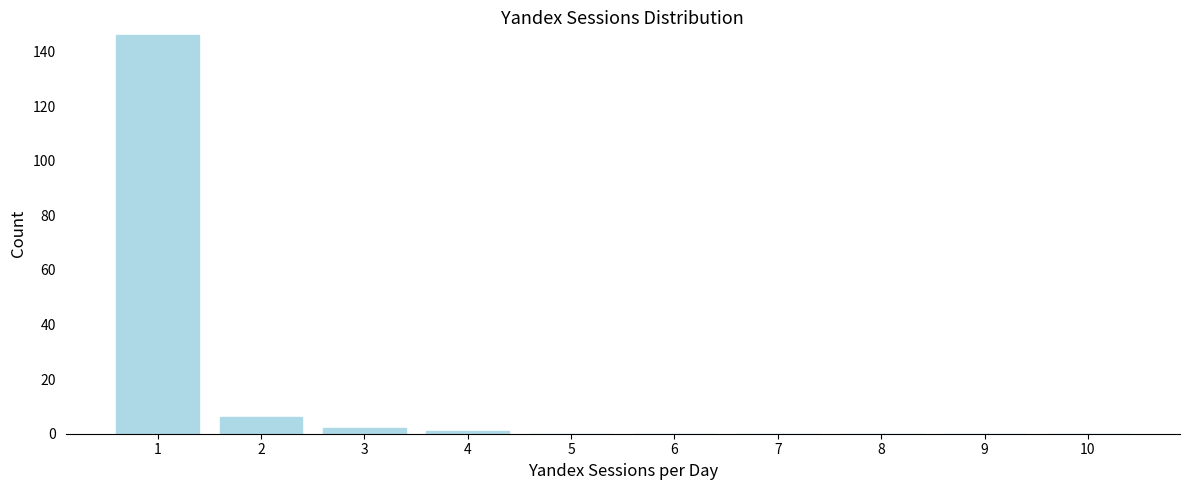

Reading left to right, extract all data points from this chart.

1=146	2=6	3=2	4=1	5=0	6=0	7=0	8=0	9=0	10=0